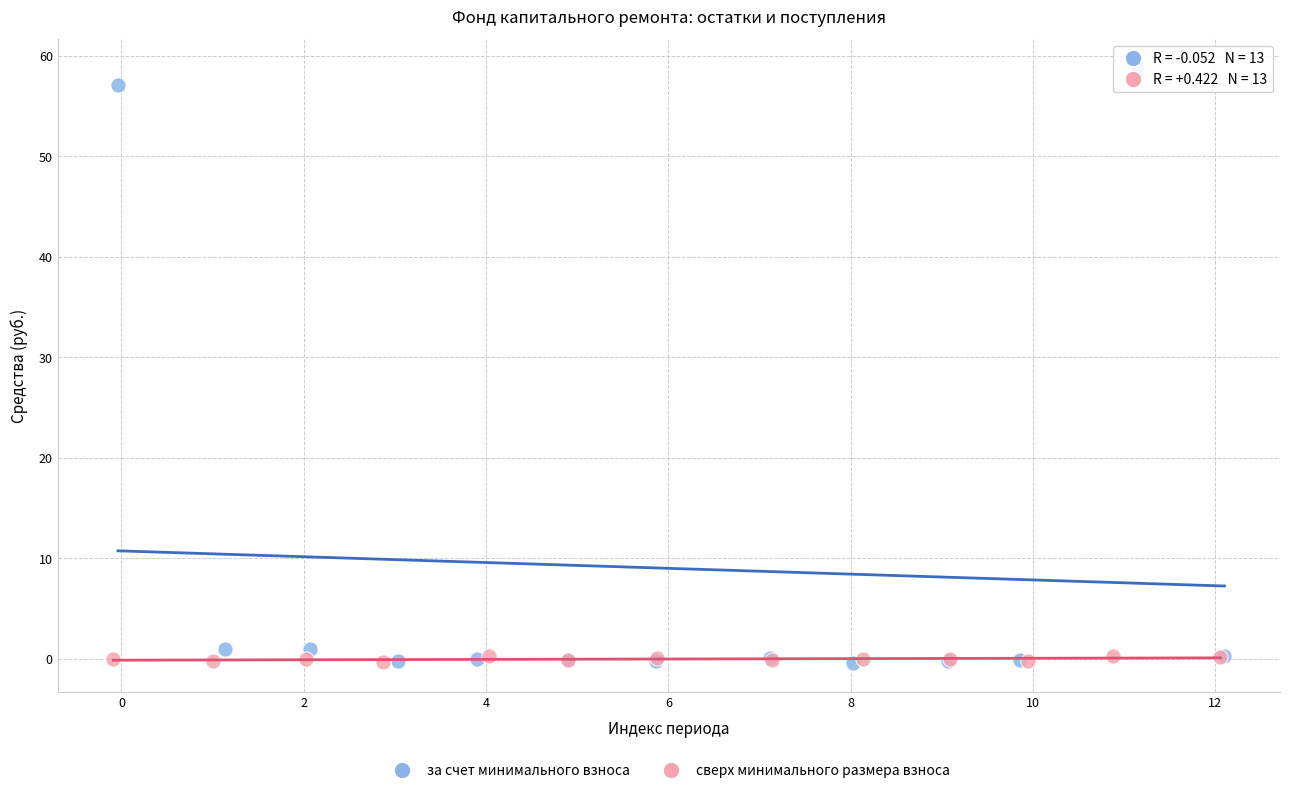

Which series has the largest Y range (max minus min)?

за счет минимального взноса